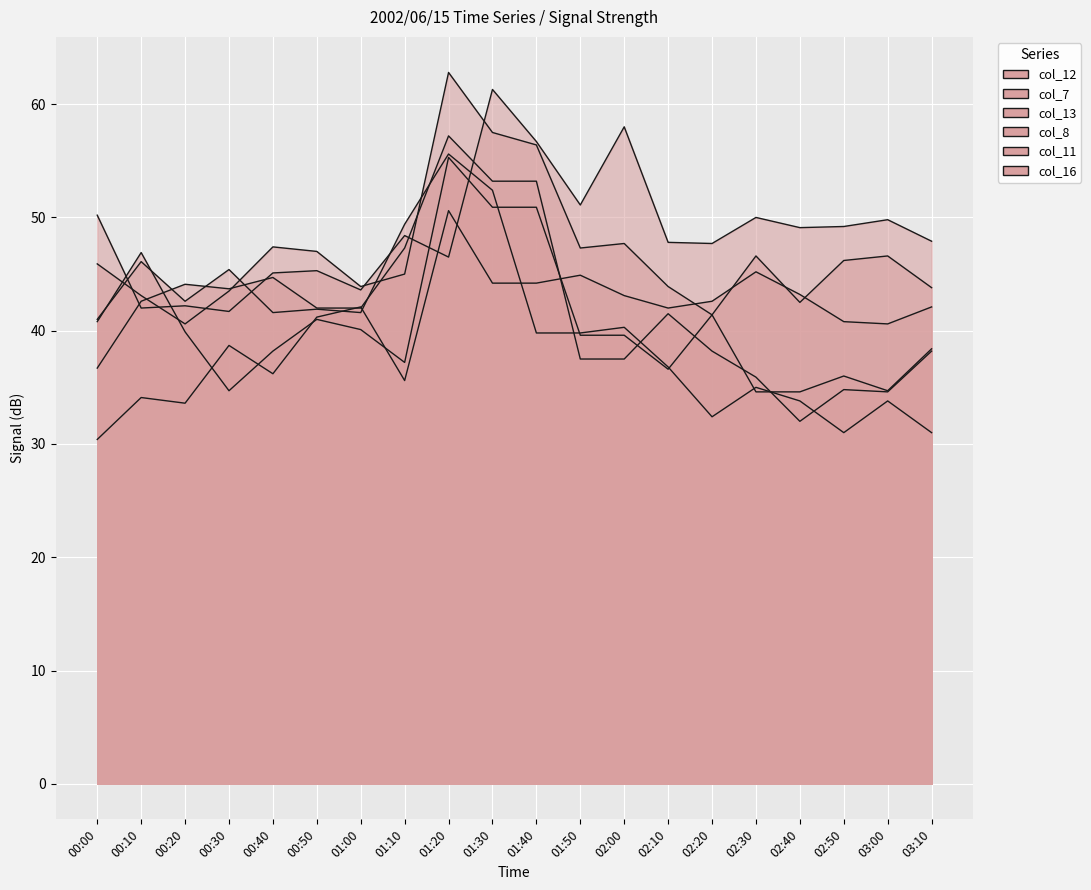

Rank the series by their maximum value, from lowest to highest.

col_16, col_13, col_12, col_11, col_7, col_8